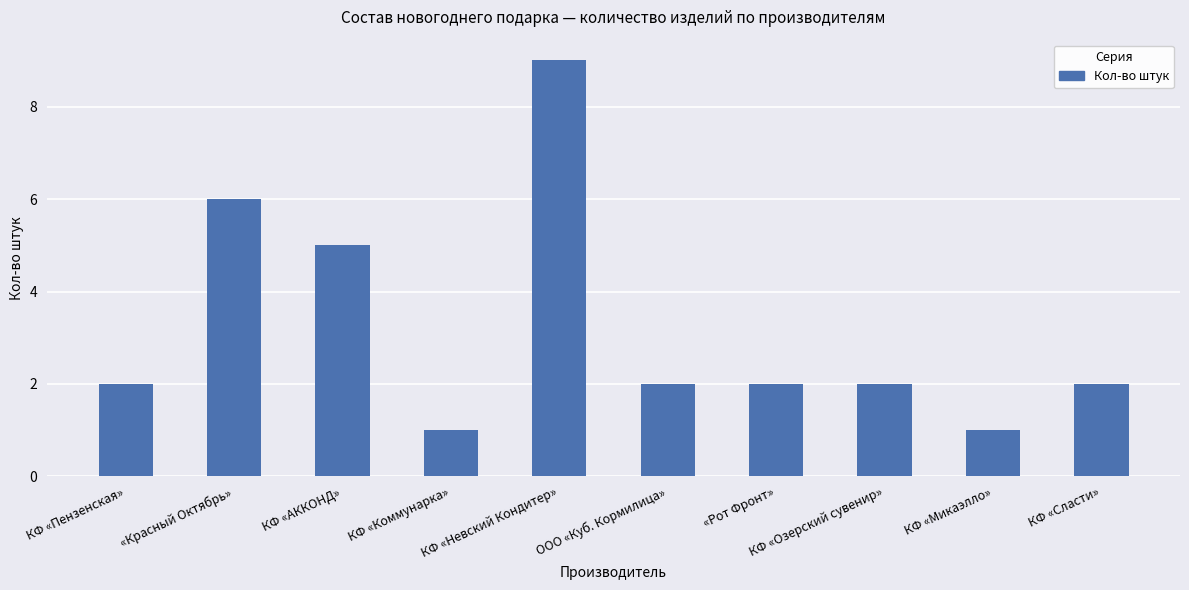

What is the label of the 9th bar from the left?

КФ «Микаэлло»